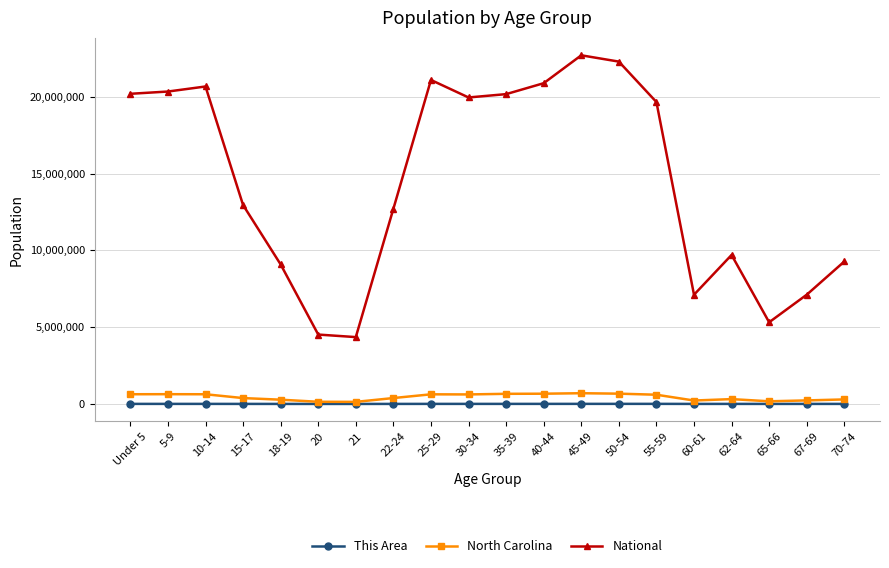

The North Carolina series shows 222924 at 60-61. True or false?

True